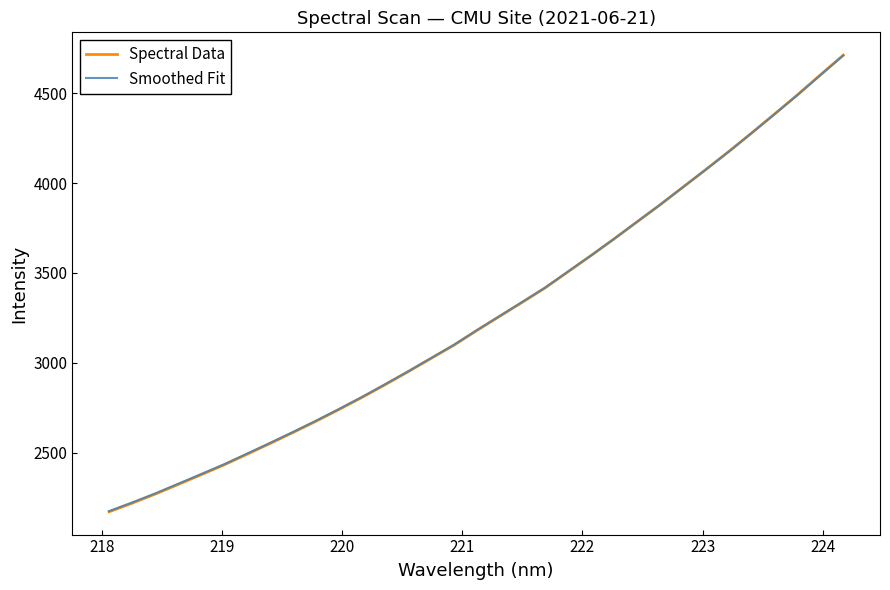

Which series has the widest spread of values?

Spectral Data